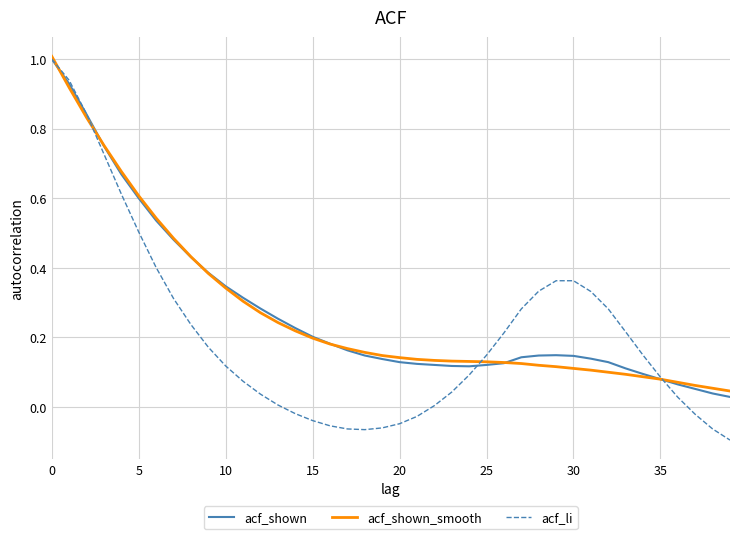

What is the greatest value displayed?

1.0